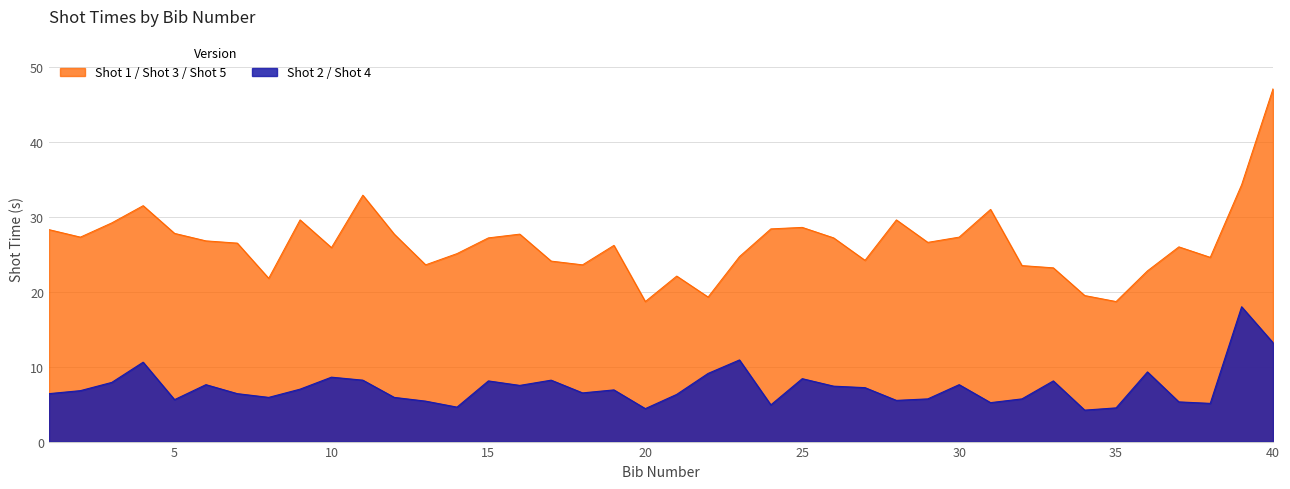

What is the maximum value shown in the chart?

47.1